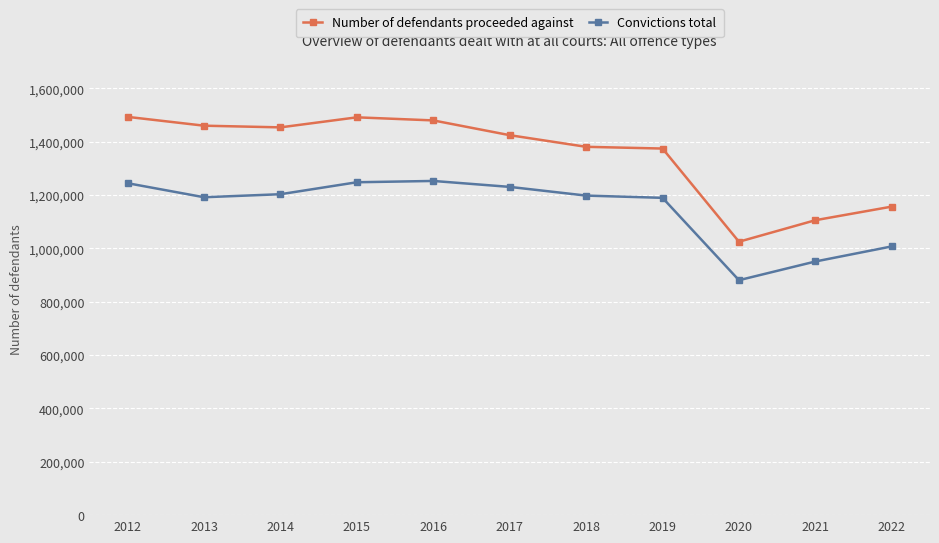

True or false: Number of defendants proceeded against and Convictions total cross at least once.

False